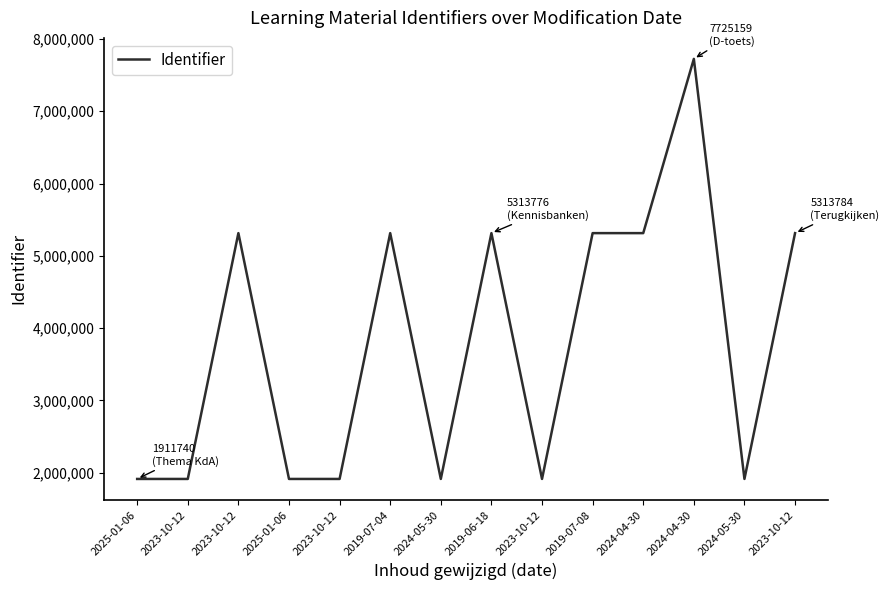

How many lines are shown in the chart?

1